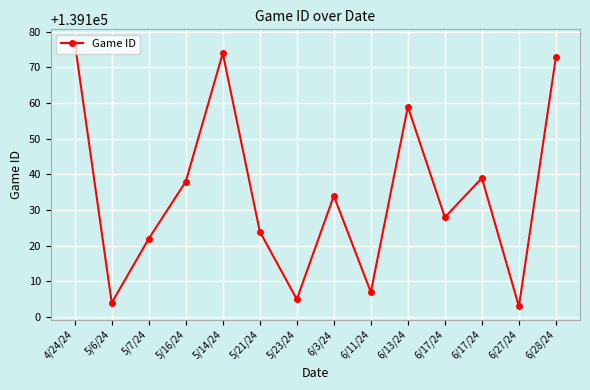

How many data points are less than 139134?

7